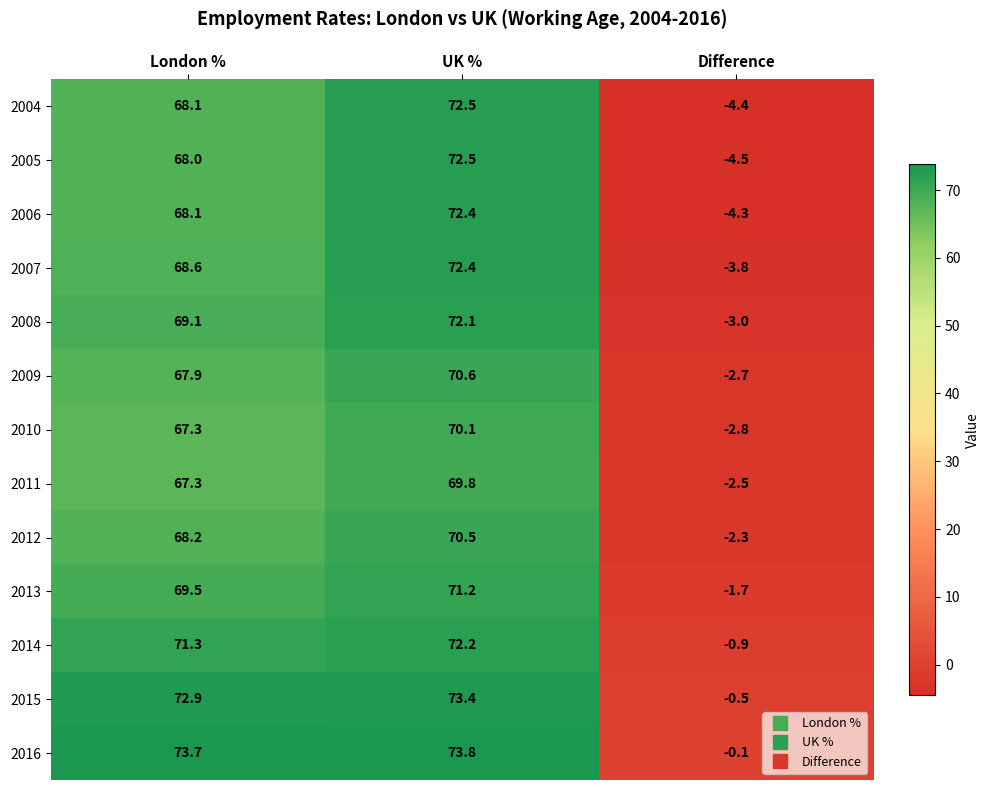

What is the difference between the maximum and minimum values in the 2010 series?

72.9